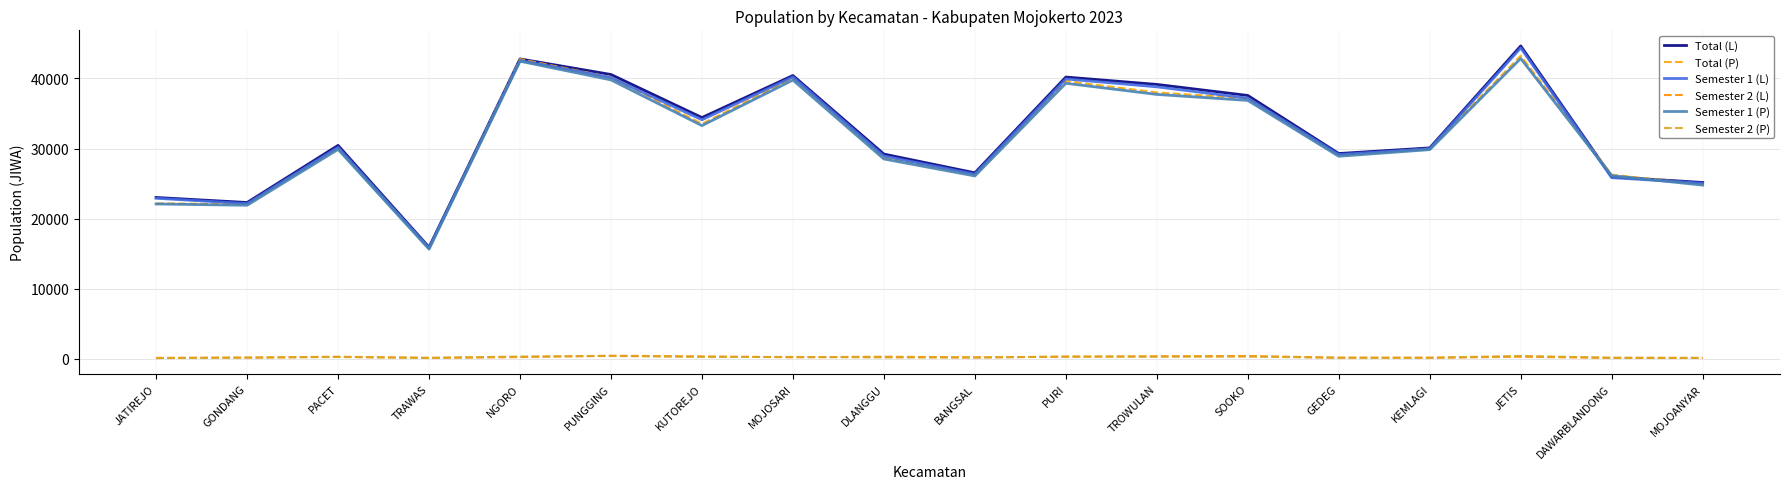

Is this an area chart (filled region under the line)?

No